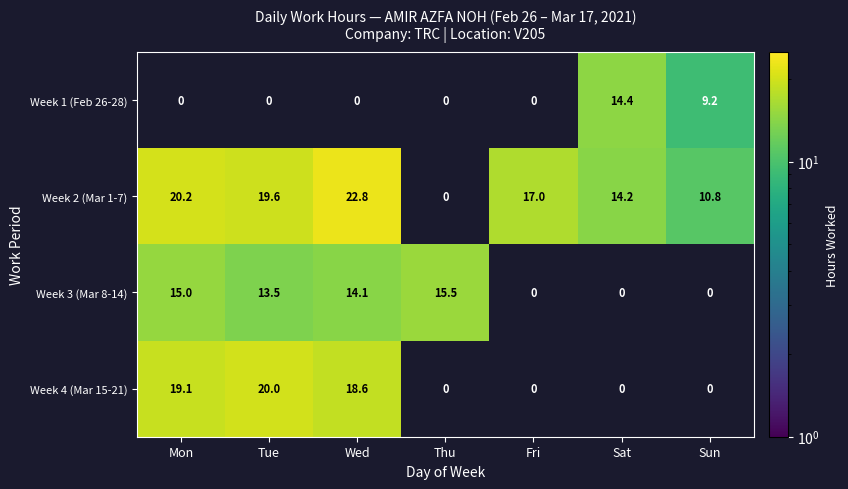

At which category is the sum across all series the highest?

Wed